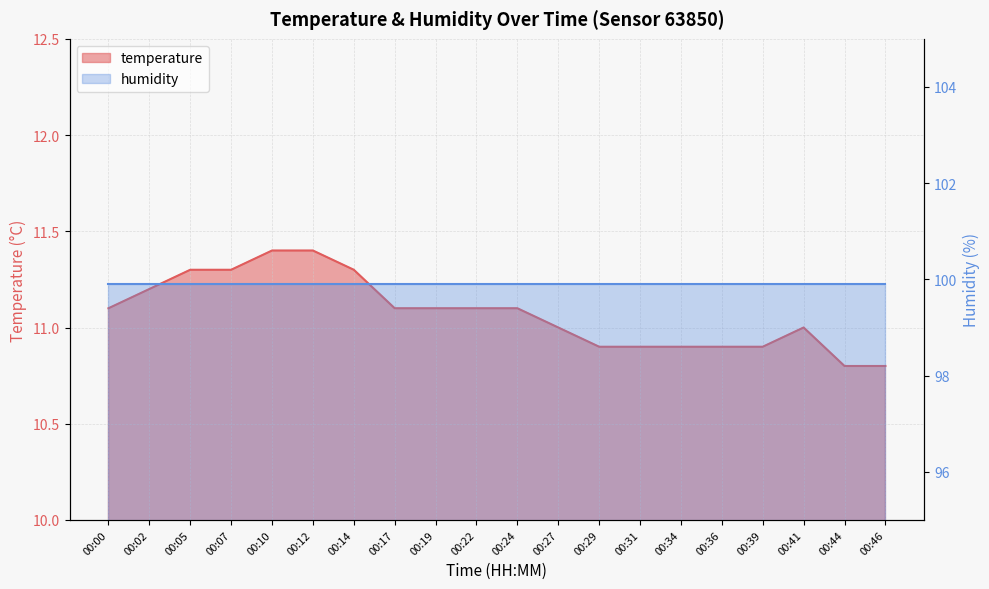

Between 00:17 and 00:24, which is larger?

00:17